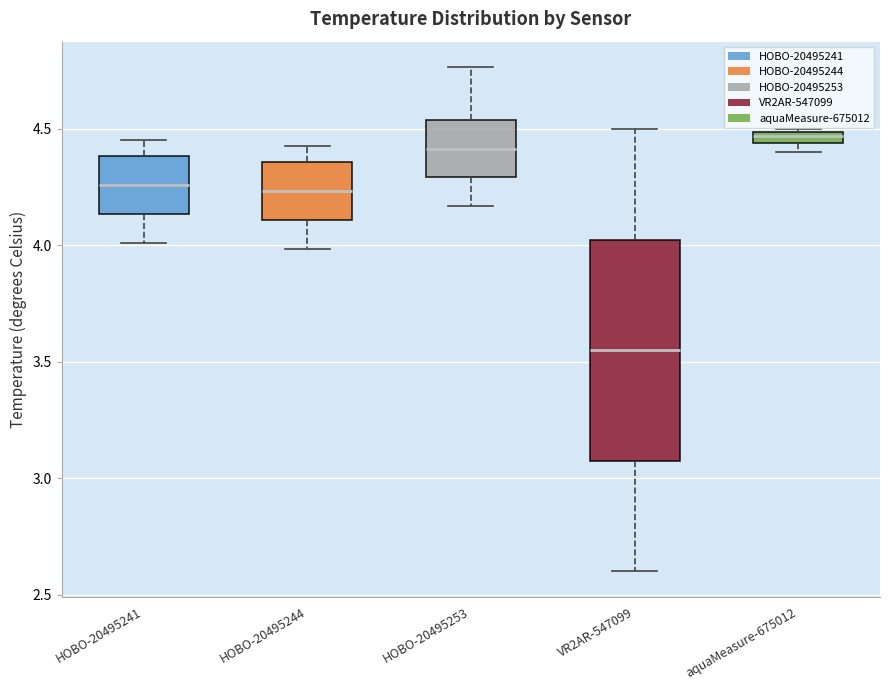

Which box is the tallest, from its lower edge to its upper edge?

VR2AR-547099